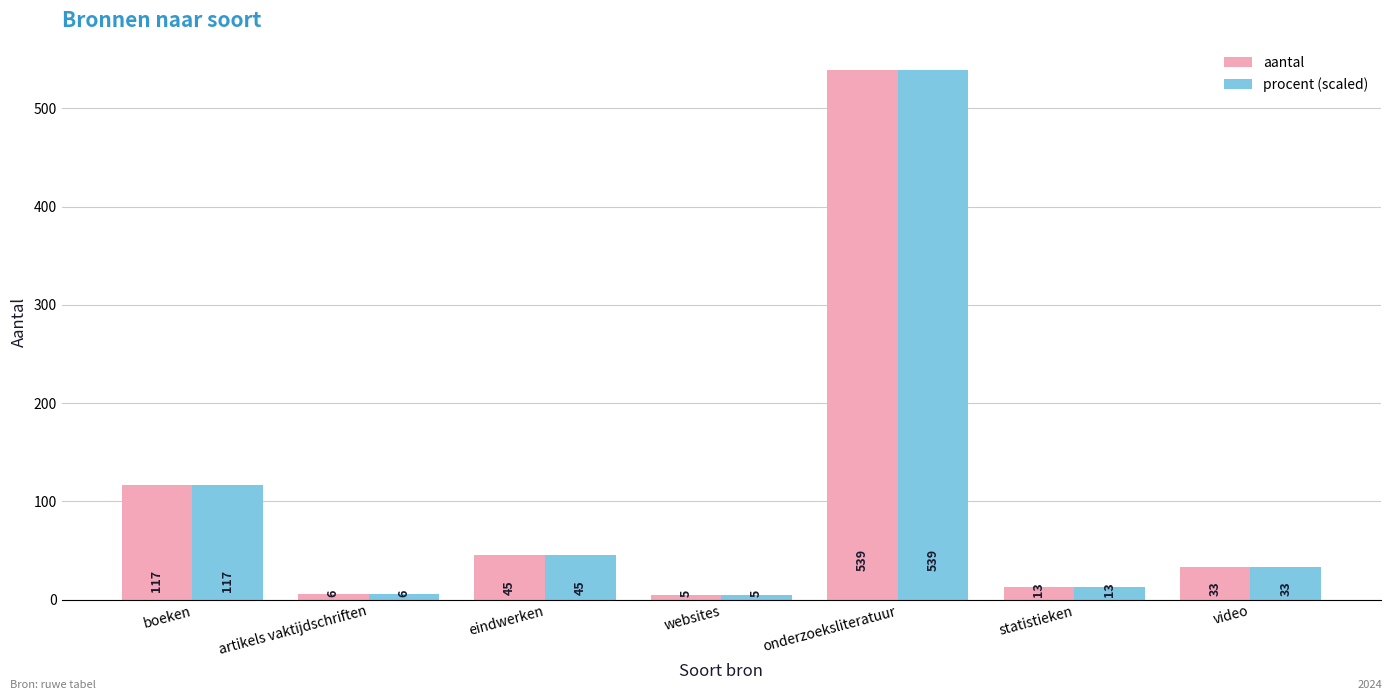

List the labels in order of aantal value, smallest first.

websites, artikels vaktijdschriften, statistieken, video, eindwerken, boeken, onderzoeksliteratuur